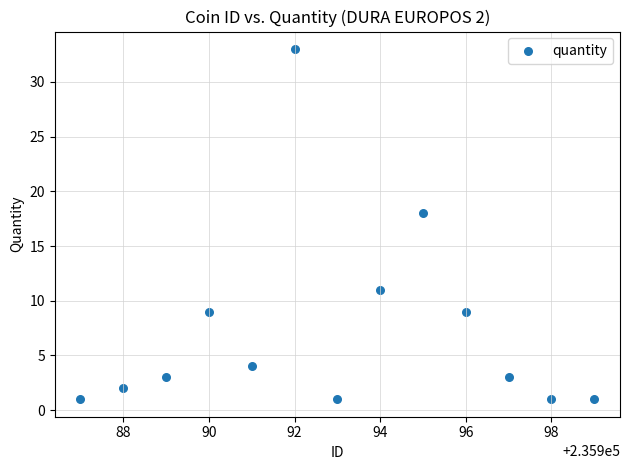

What Y value in the scatter plot is closest to 17?

18